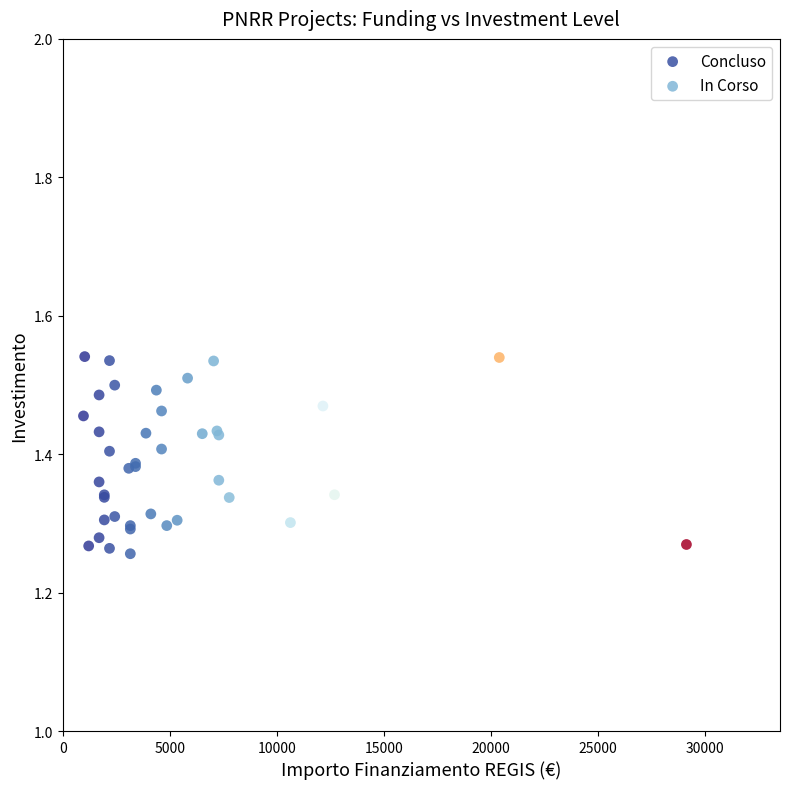

What are all the series names shown in the legend?

Concluso, In Corso